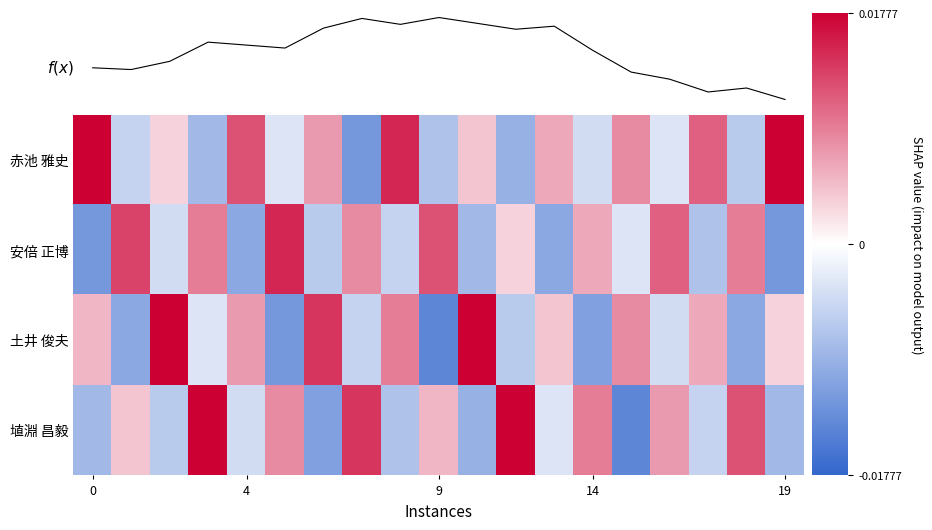

Which has a higher value, 5 or 9?

5